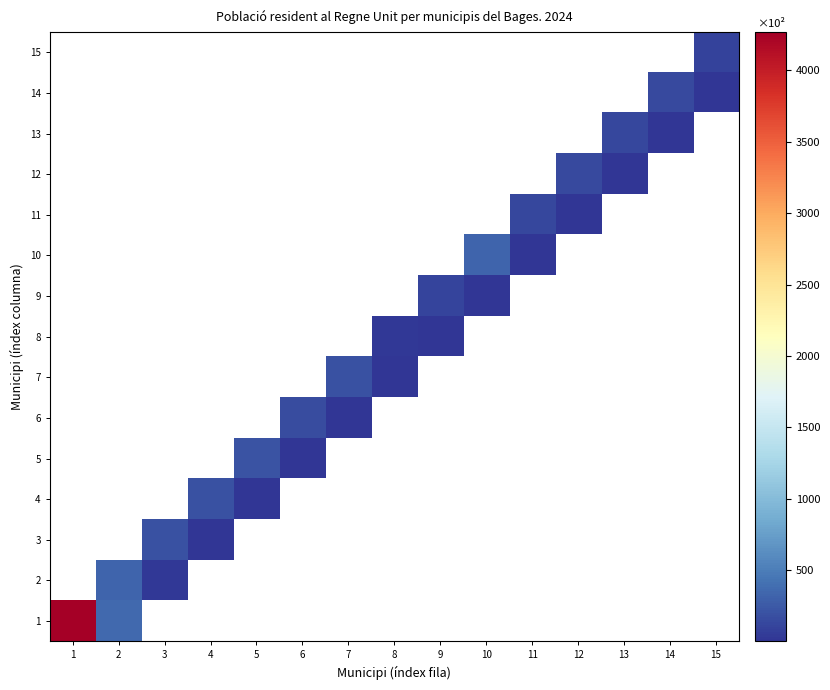

Reading left to right, transcribe all the data shown in this chart.

1: 1=4269	2=354	3=0	4=0	5=0	6=0	7=0	8=0	9=0	10=0	11=0	12=0	13=0	14=0	15=0
2: 1=0	2=331	3=18	4=0	5=0	6=0	7=0	8=0	9=0	10=0	11=0	12=0	13=0	14=0	15=0
3: 1=0	2=0	3=192	4=15	5=0	6=0	7=0	8=0	9=0	10=0	11=0	12=0	13=0	14=0	15=0
4: 1=0	2=0	3=0	4=189	5=13	6=0	7=0	8=0	9=0	10=0	11=0	12=0	13=0	14=0	15=0
5: 1=0	2=0	3=0	4=0	5=211	6=12	7=0	8=0	9=0	10=0	11=0	12=0	13=0	14=0	15=0
6: 1=0	2=0	3=0	4=0	5=0	6=165	7=12	8=0	9=0	10=0	11=0	12=0	13=0	14=0	15=0
7: 1=0	2=0	3=0	4=0	5=0	6=0	7=187	8=10	9=0	10=0	11=0	12=0	13=0	14=0	15=0
8: 1=0	2=0	3=0	4=0	5=0	6=0	7=0	8=20	9=8	10=0	11=0	12=0	13=0	14=0	15=0
9: 1=0	2=0	3=0	4=0	5=0	6=0	7=0	8=0	9=107	10=8	11=0	12=0	13=0	14=0	15=0
10: 1=0	2=0	3=0	4=0	5=0	6=0	7=0	8=0	9=0	10=331	11=7	12=0	13=0	14=0	15=0
11: 1=0	2=0	3=0	4=0	5=0	6=0	7=0	8=0	9=0	10=0	11=126	12=6	13=0	14=0	15=0
12: 1=0	2=0	3=0	4=0	5=0	6=0	7=0	8=0	9=0	10=0	11=0	12=139	13=6	14=0	15=0
13: 1=0	2=0	3=0	4=0	5=0	6=0	7=0	8=0	9=0	10=0	11=0	12=0	13=127	14=6	15=0
14: 1=0	2=0	3=0	4=0	5=0	6=0	7=0	8=0	9=0	10=0	11=0	12=0	13=0	14=139	15=4
15: 1=0	2=0	3=0	4=0	5=0	6=0	7=0	8=0	9=0	10=0	11=0	12=0	13=0	14=0	15=98